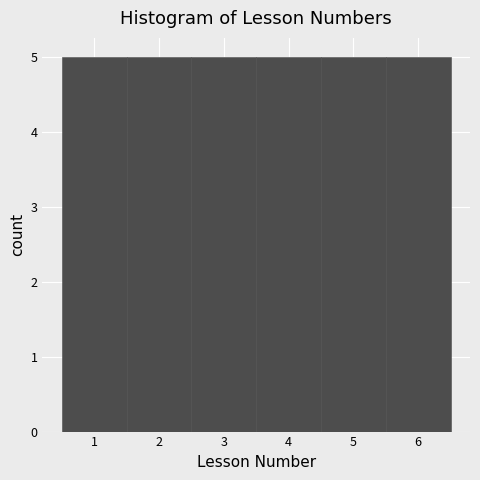

Reading left to right, list every bar in this chart as the range it spans on the x-axis followed by its height. The values are not printed on the chart, so give them approximately, as read against the axis.

0.5 to 1.5: 5
1.5 to 2.5: 5
2.5 to 3.5: 5
3.5 to 4.5: 5
4.5 to 5.5: 5
5.5 to 6.5: 5